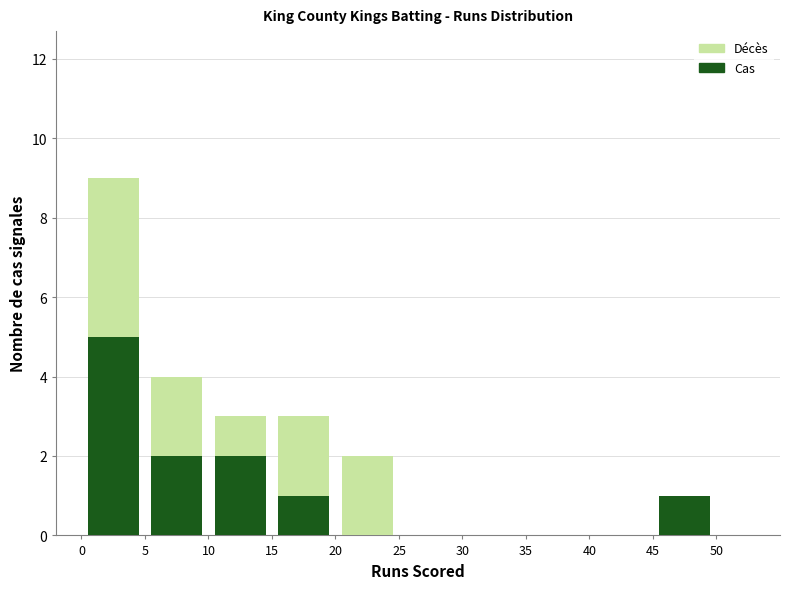

Reading left to right, transcribe this chart: for each stacked bar, give the range it covers on the x-axis and its total height. The values are not printed on the chart, so give them approximately, as read against the axis.

0 to 5: 9
5 to 10: 4
10 to 15: 3
15 to 20: 3
20 to 25: 2
25 to 30: 0
30 to 35: 0
35 to 40: 0
40 to 45: 0
45 to 50: 1